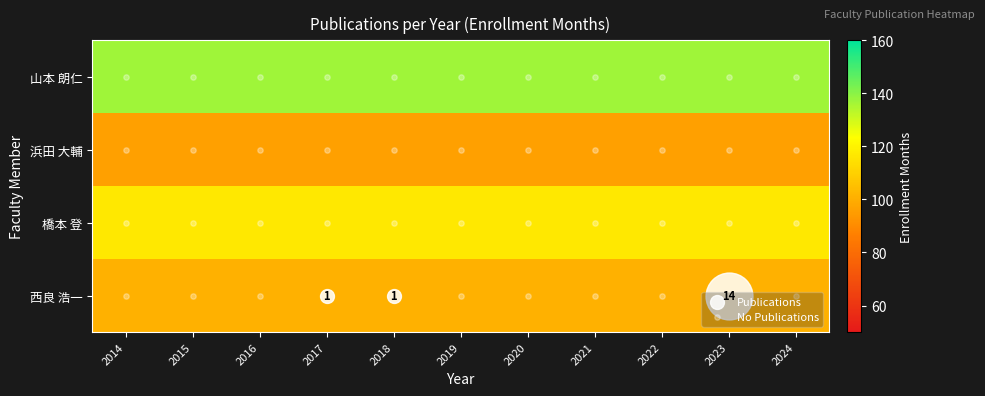

Is it true that 西良 浩一 equals 29 at 2021?

False